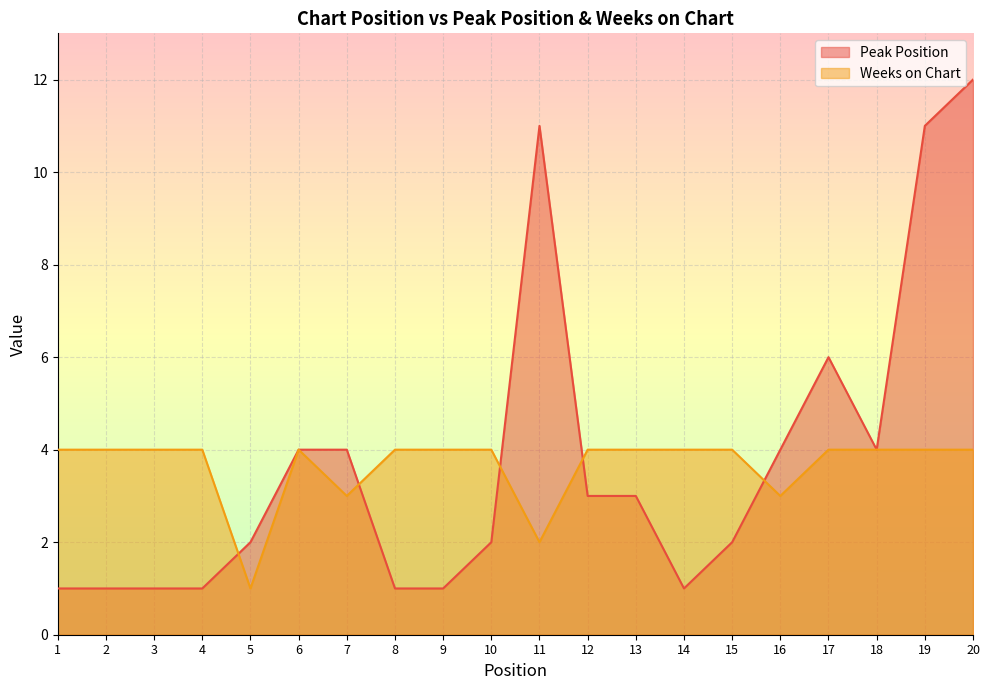

Is the value of Peak Position at 16 greater than the value of Weeks on Chart at 2?

No